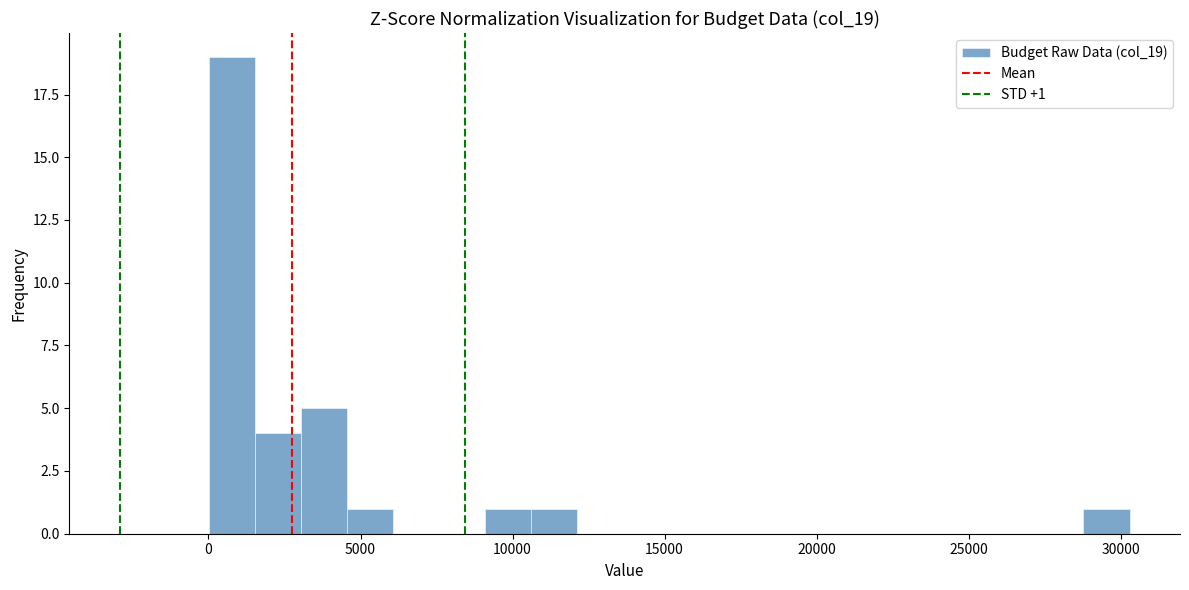

Around what value on the x-axis is the tallest bar? Give the approximate position of its centre, as read against the axis.

1000